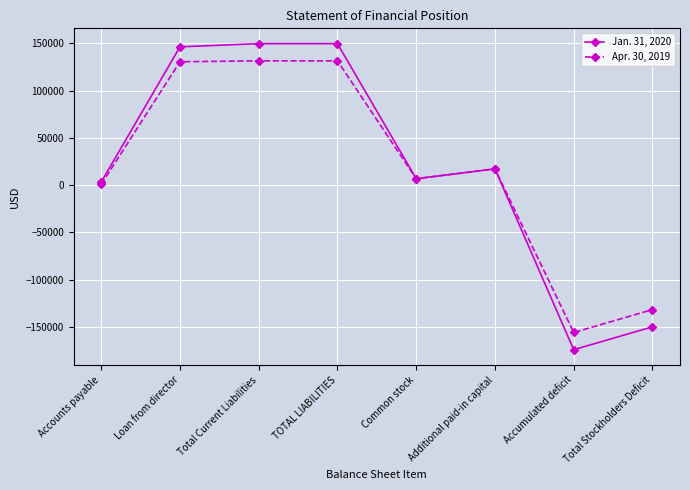

Which series changed the most between TOTAL LIABILITIES and Additional paid-in capital?

Jan. 31, 2020